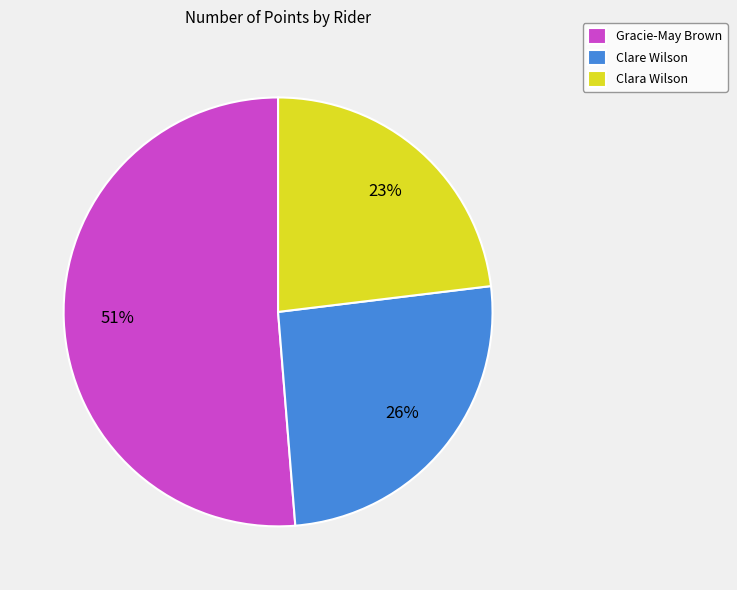

To the nearest percent, what portion does Gracie-May Brown represent?

51%